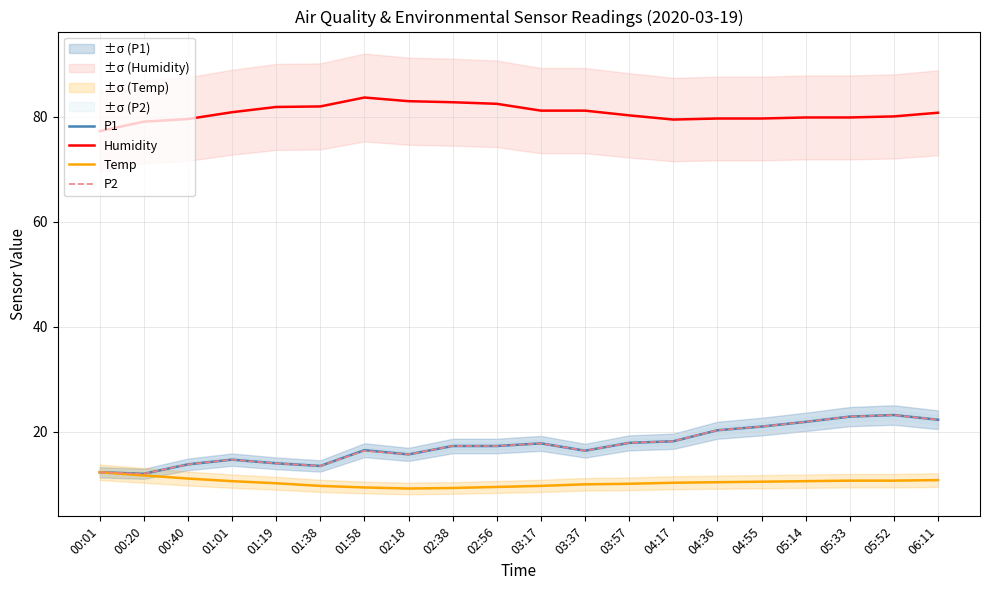

Rank the categories by P1 value from lowest to highest.

00:20, 00:01, 01:38, 00:40, 01:19, 01:01, 02:18, 03:37, 01:58, 02:38, 02:56, 03:17, 03:57, 04:17, 04:36, 04:55, 05:14, 06:11, 05:33, 05:52